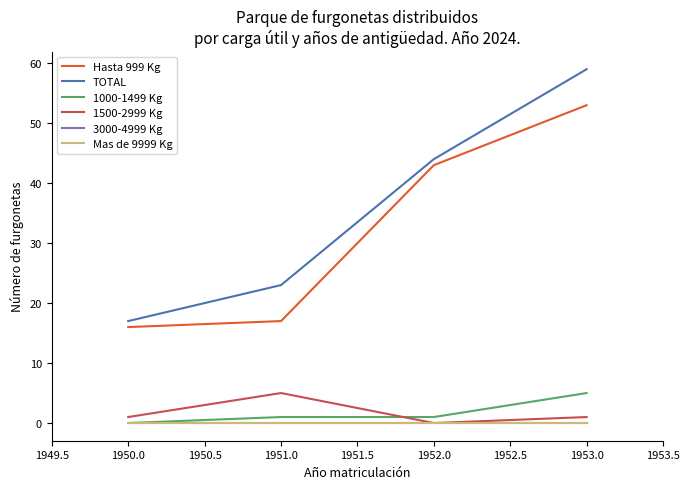

Does the chart display data point markers on the line(s)?

No